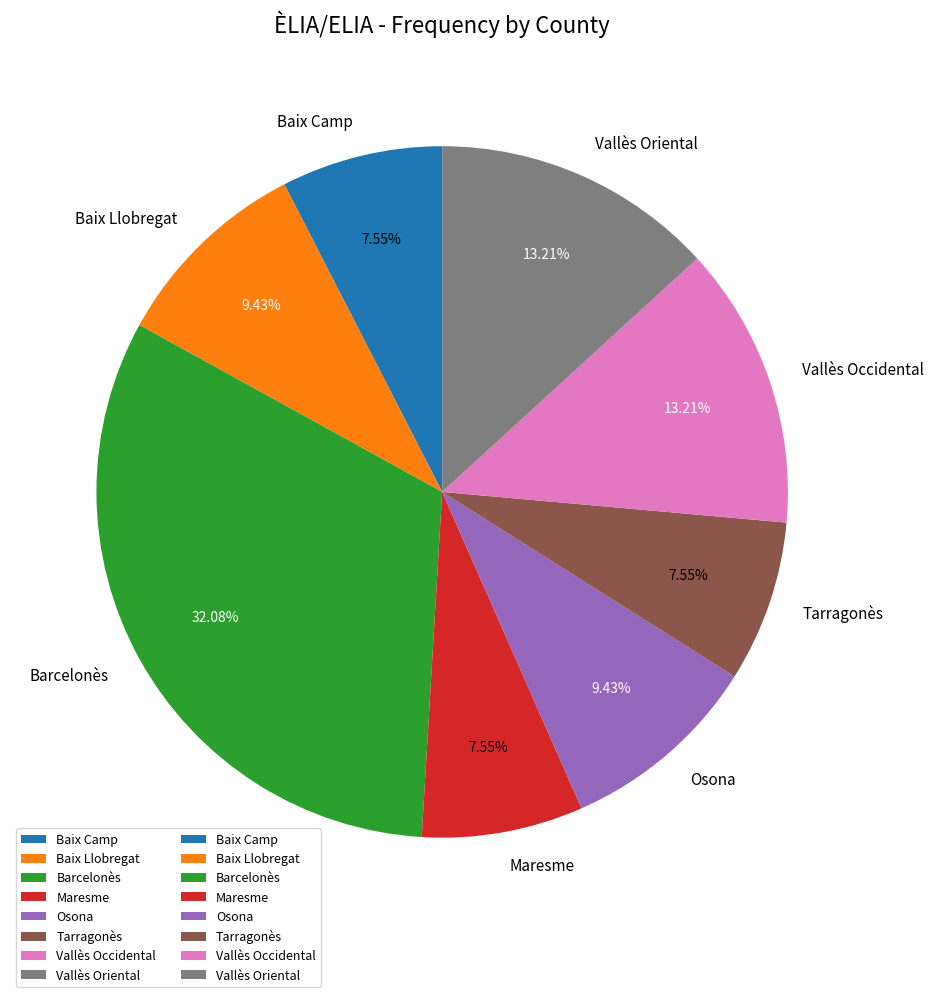

Which category has the biggest portion of the pie?

Barcelonès